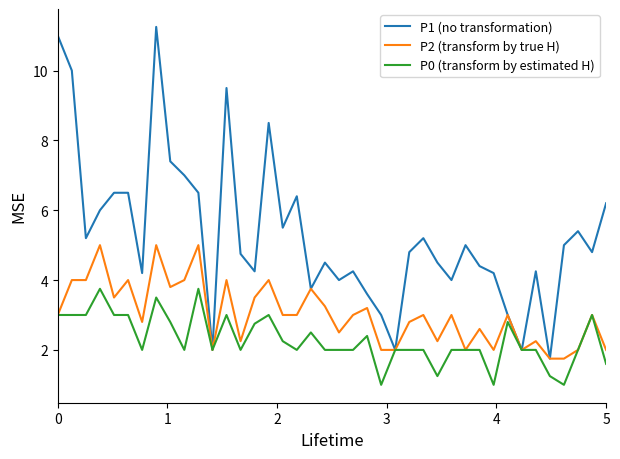

Which series has the largest total across all categories?

P1 (no transformation)